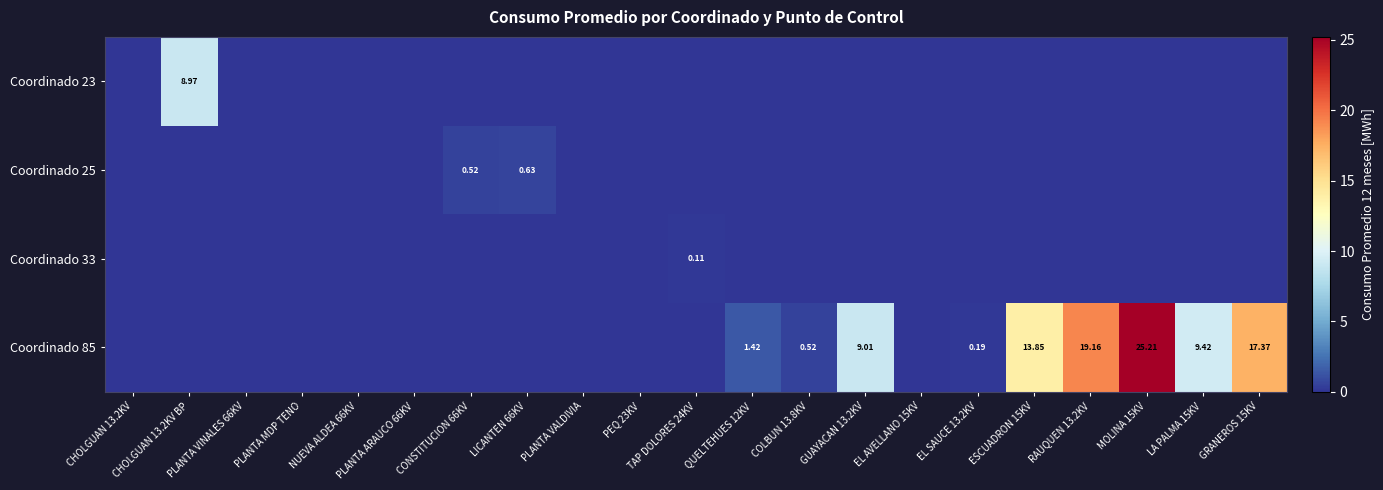

Which has a higher value, GRANEROS 15KV or CHOLGUAN 13.2KV?

GRANEROS 15KV